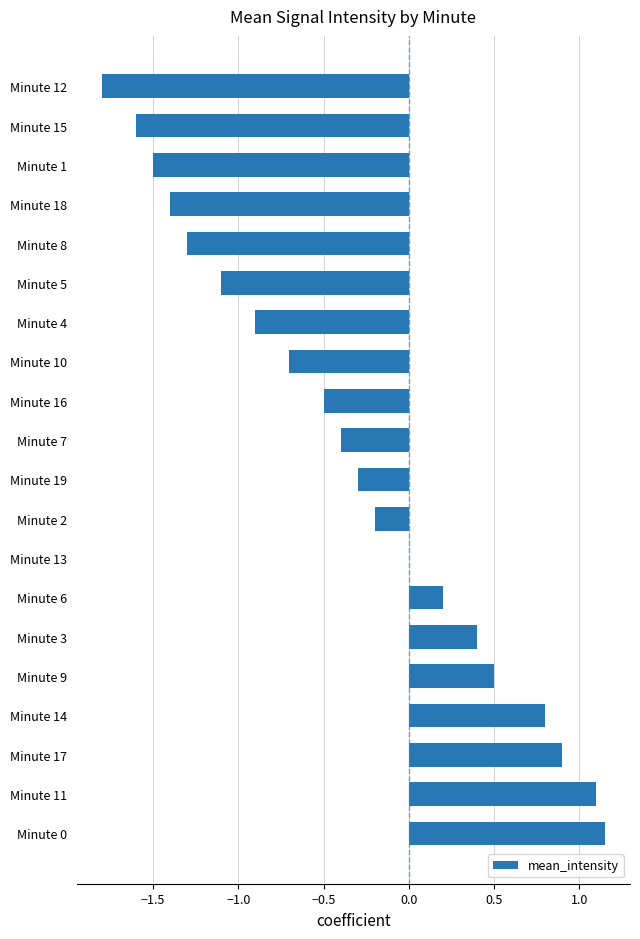

What is the approximate value at Minute 15?

-1.6